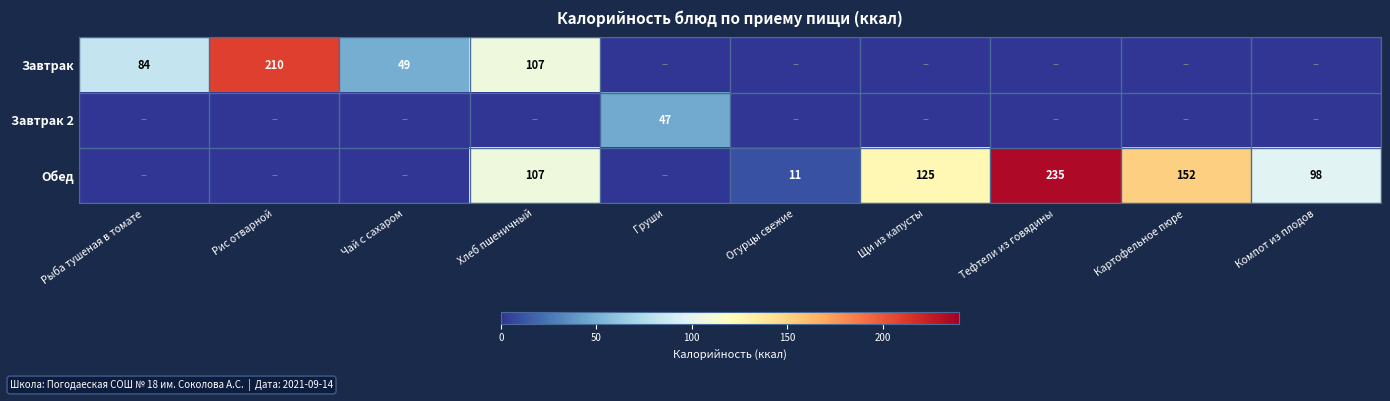

What is the sum of the Обед values at Хлеб пшеничный and Щи из капусты?

232